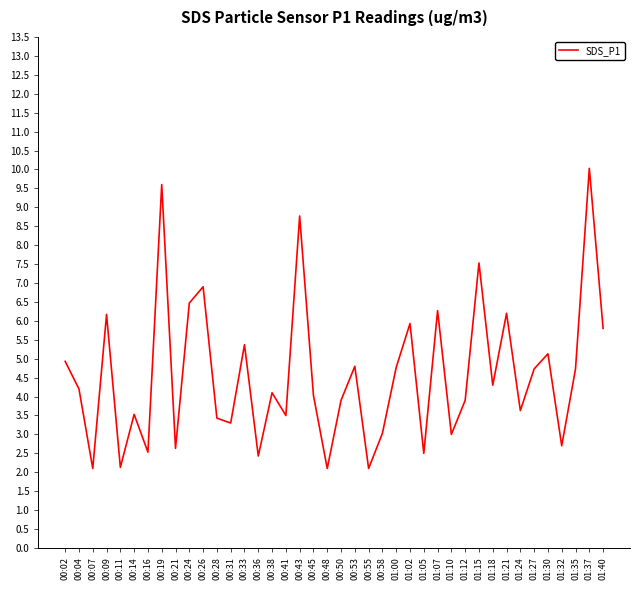

The chart shows a value of 4.0 at 00:45. True or false?

True